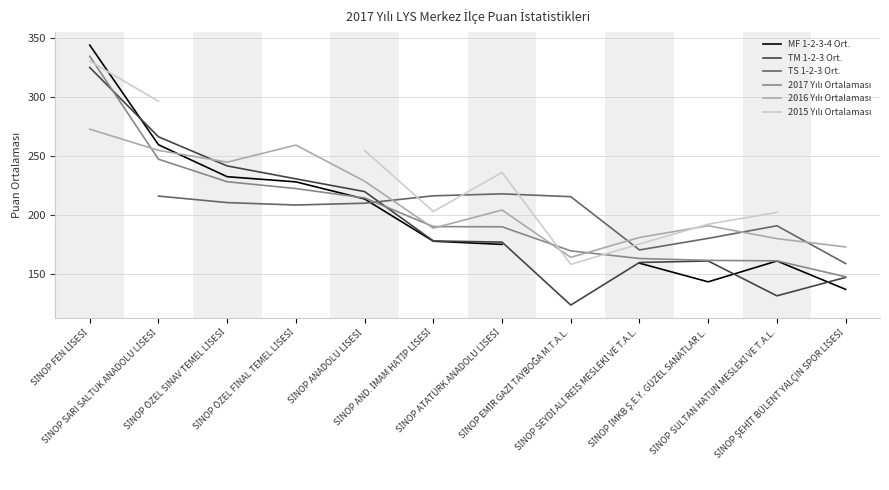

Which series has the largest range (max minus min)?

MF 1-2-3-4 Ort.